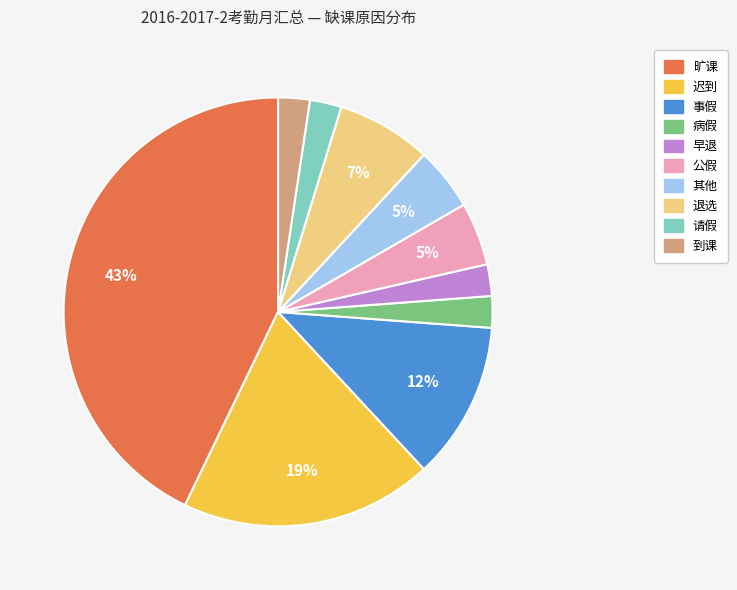

Which slice is the largest?

旷课